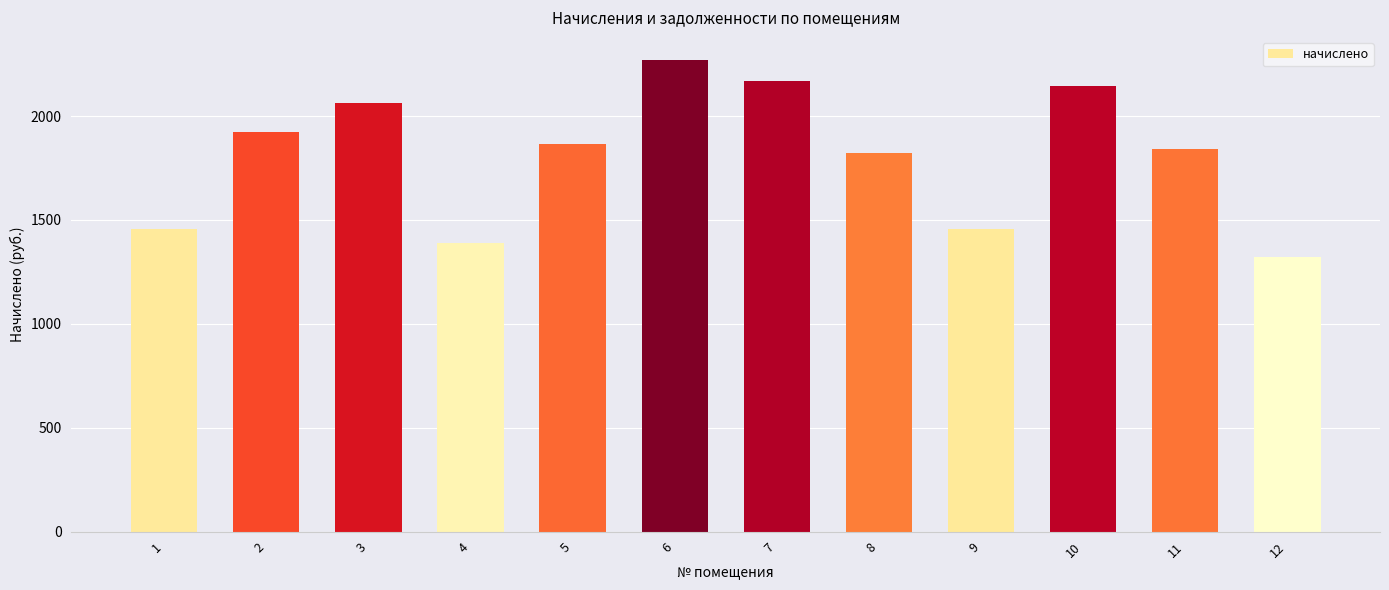

What is the ratio of the value at 12 to the value at 5?

0.7